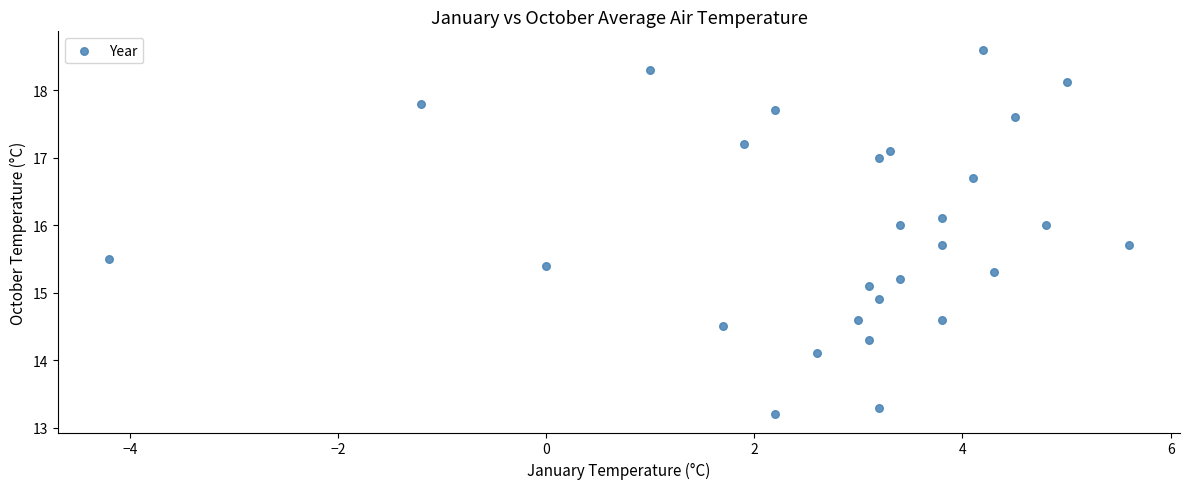

What is the range of X values (max minus min)?

9.8